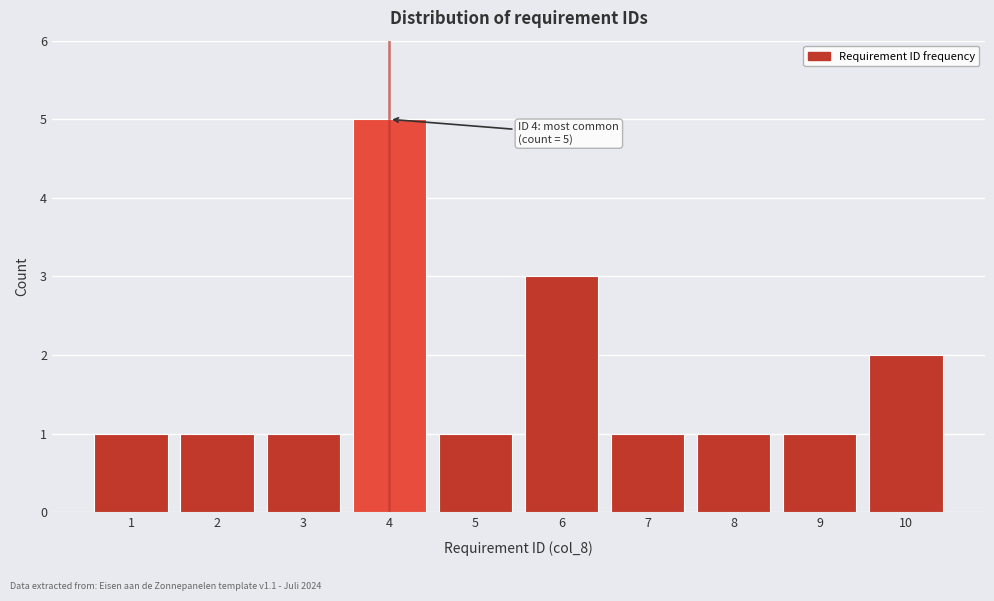

Reading right to left, list all the values displayed in this chart.

2	1	1	1	3	1	5	1	1	1